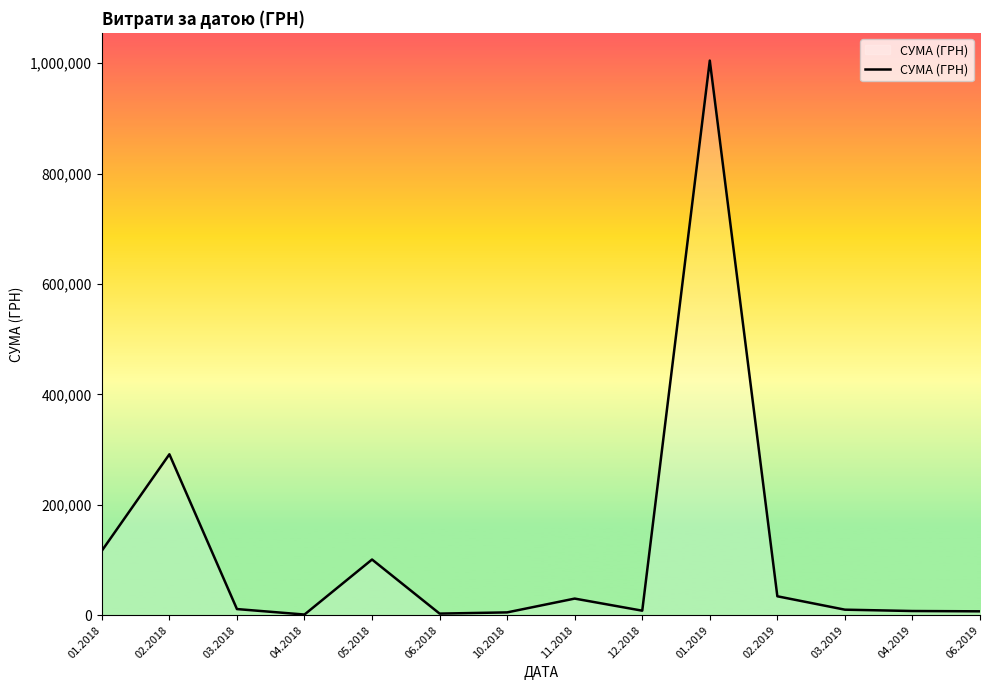

Between 01.2019 and 01.2018, which is larger?

01.2019